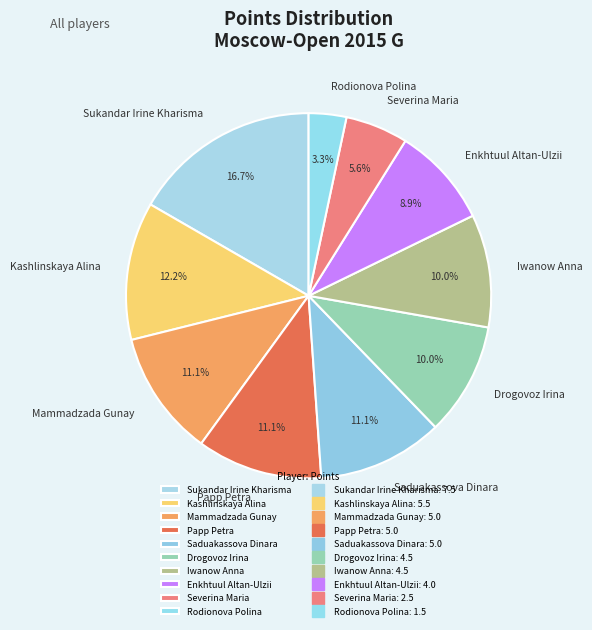

Between Rodionova Polina and Severina Maria, which is larger?

Severina Maria